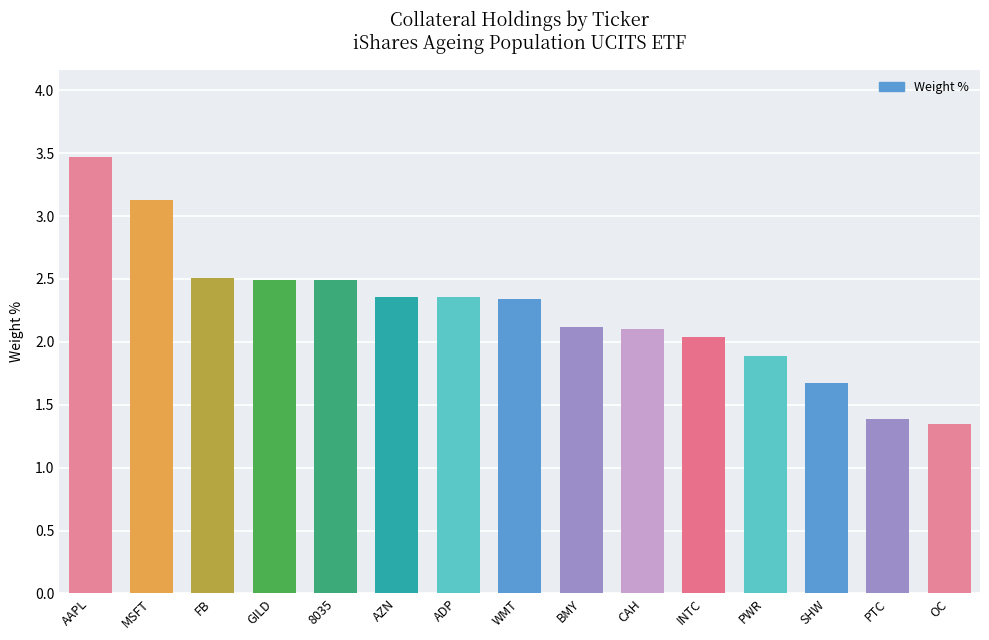

Does the chart contain stacked bars?

No